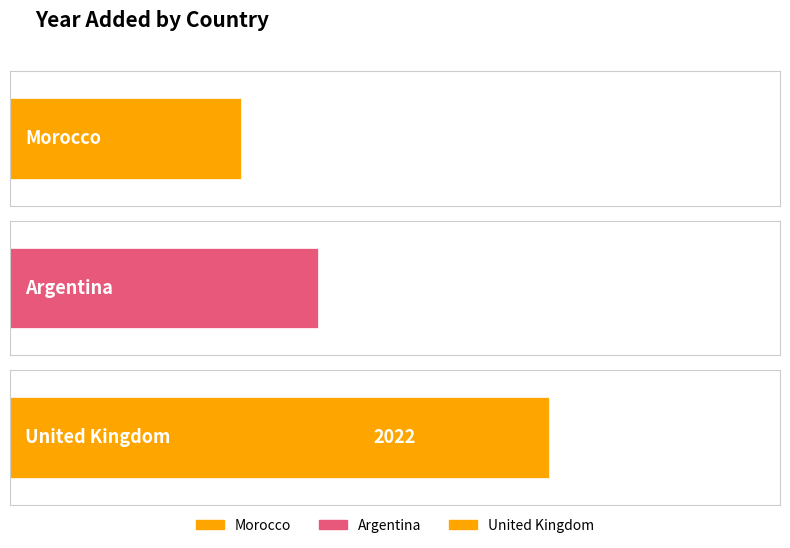

List the labels in order of value, largest first.

United Kingdom, Argentina, Morocco